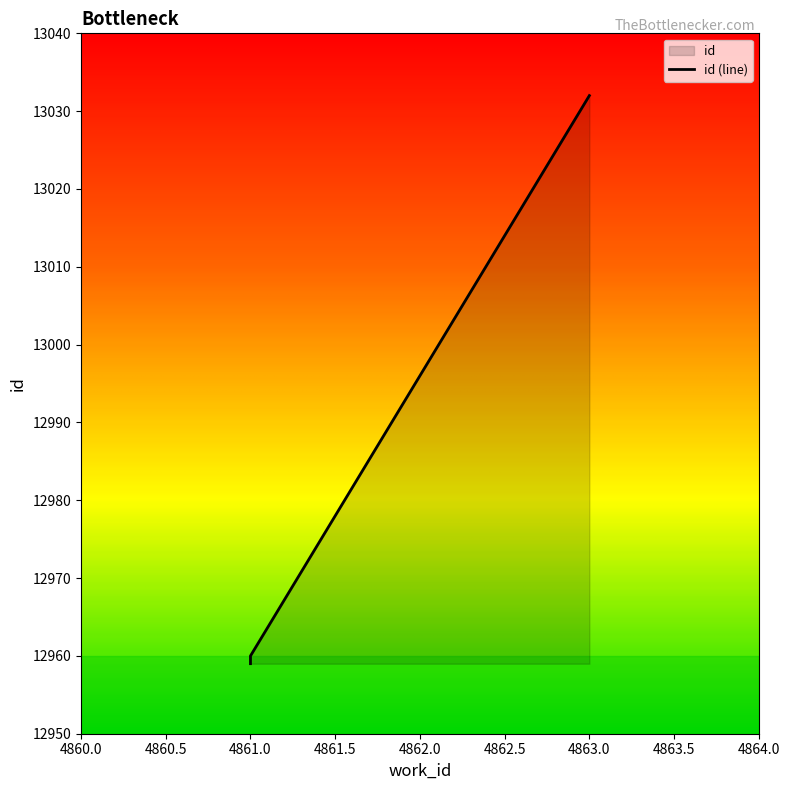

At which label does the data first exceed 12960?

4863